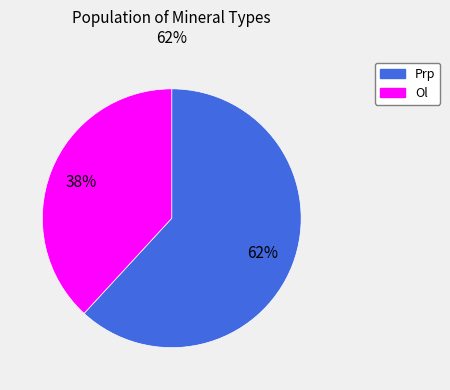

Does any single category account for the majority?

Yes